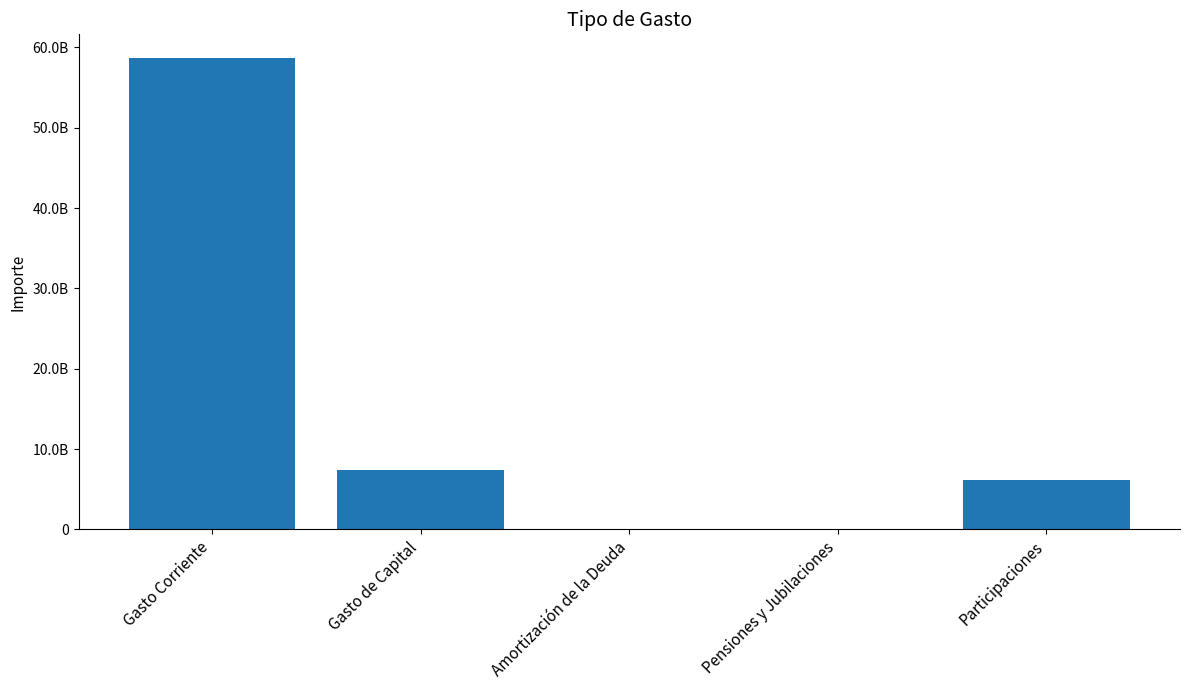

Reading right to left, what are all the values shown in this chart?

Participaciones=6137594910	Pensiones y Jubilaciones=0	Amortización de la Deuda=93712887	Gasto de Capital=7390574907	Gasto Corriente=58700295425